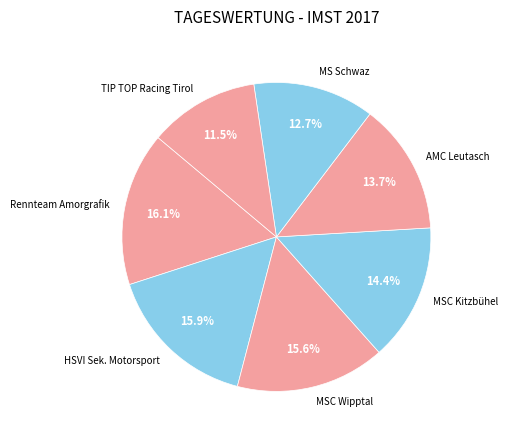

To the nearest percent, what portion does MS Schwaz represent?

13%